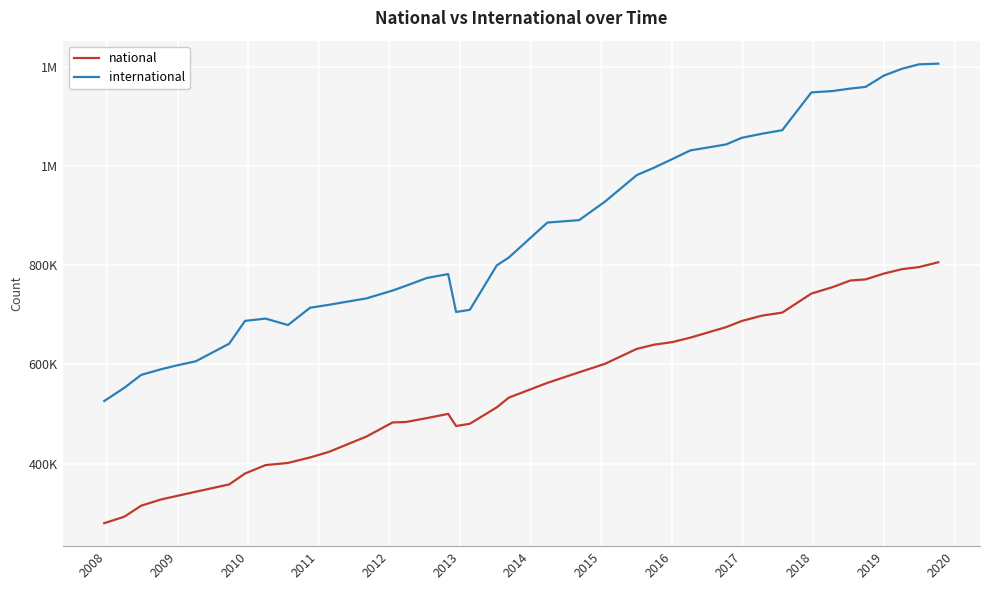

What are all the series names shown in the legend?

national, international